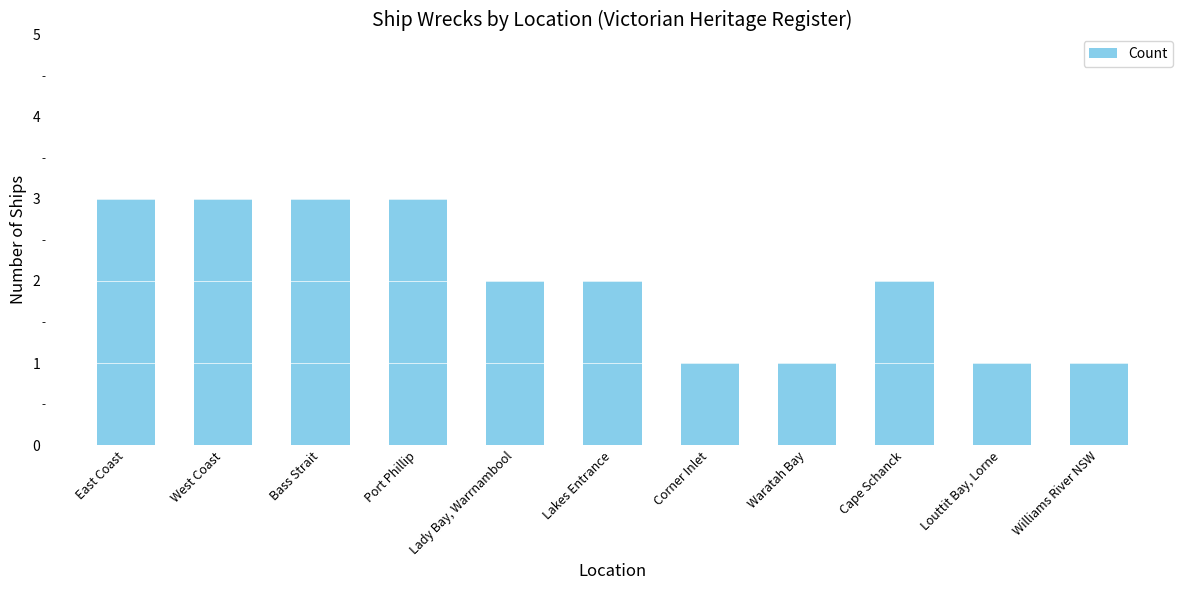

Which has a higher value, Corner Inlet or Cape Schanck?

Cape Schanck